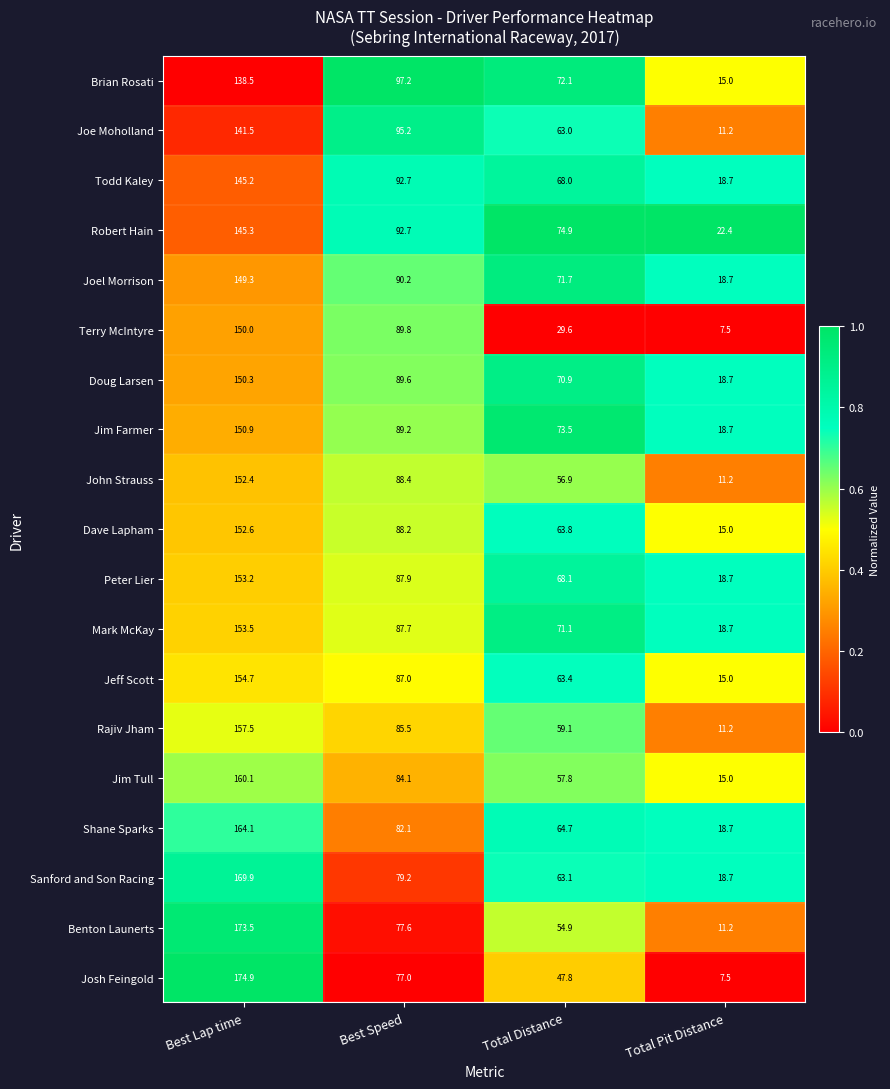

Which series changed the most between Best Speed and Total Pit Distance?

Joe Moholland